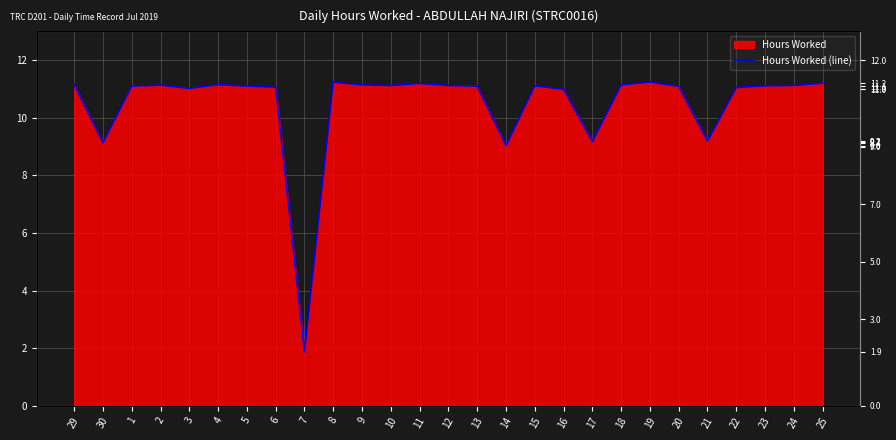

What is the maximum value shown in the chart?

11.2